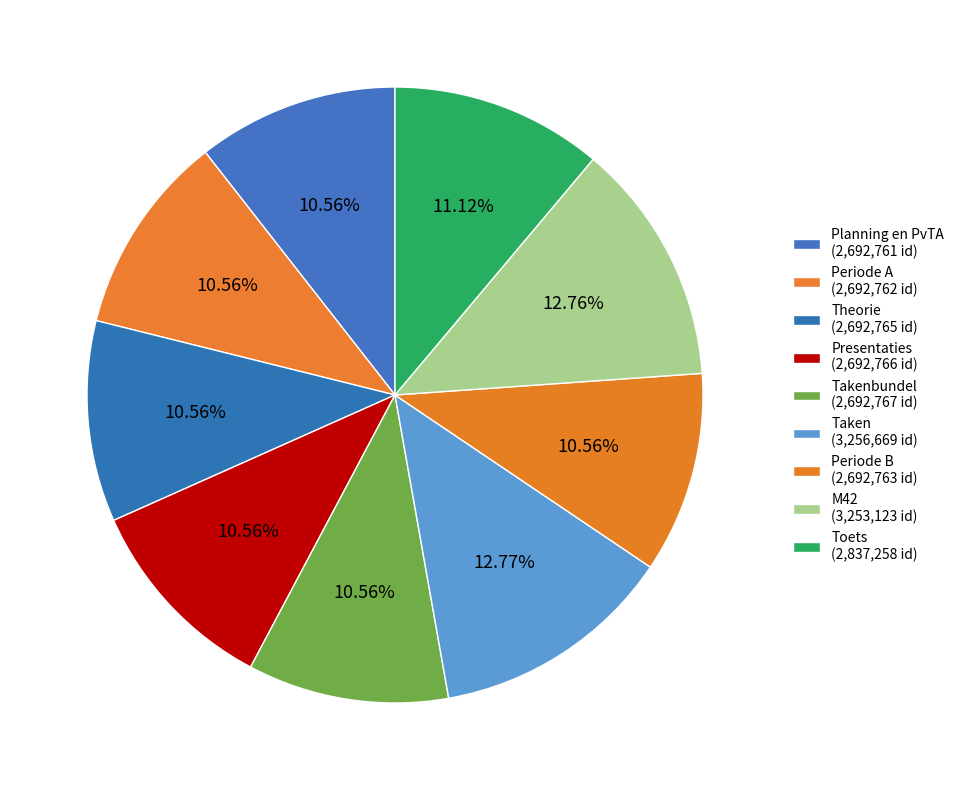

How many segments does this pie chart have?

9